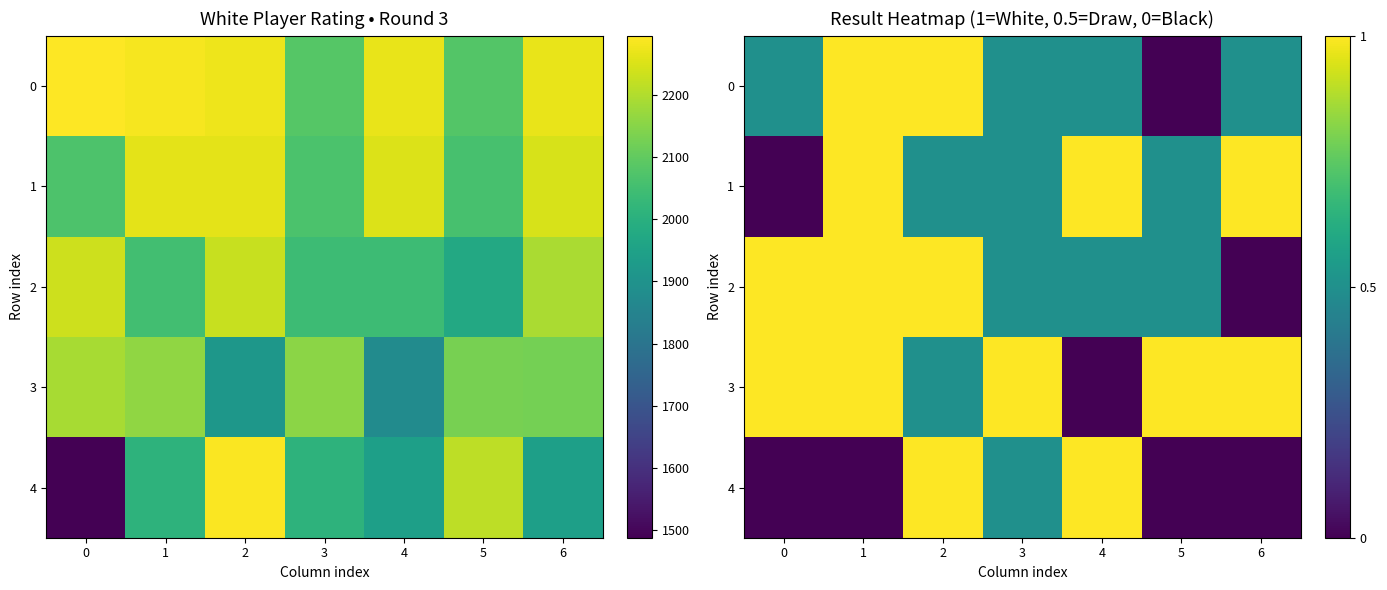

The 1 series shows 0.5 at 3. True or false?

True